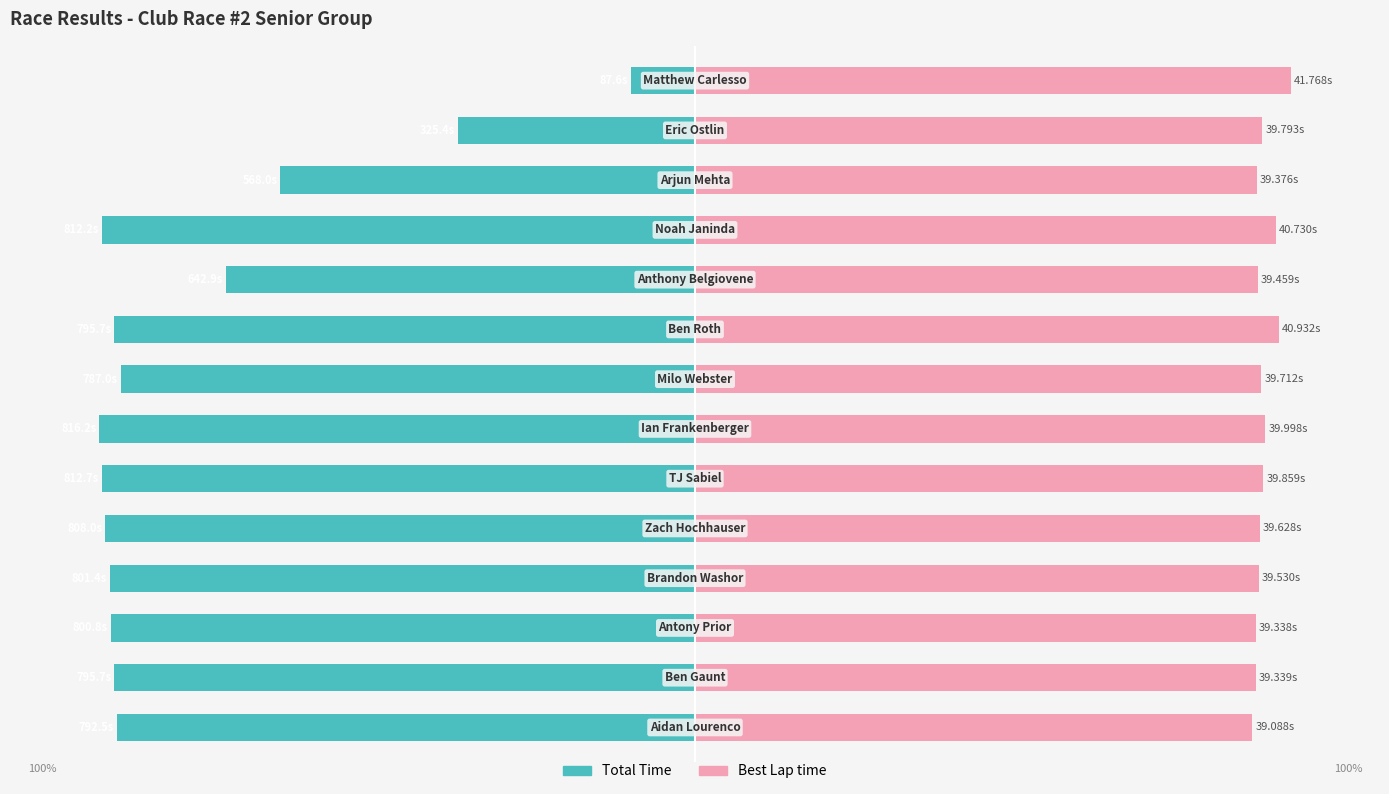

What are all the series names shown in the legend?

Total Time, Best Lap time